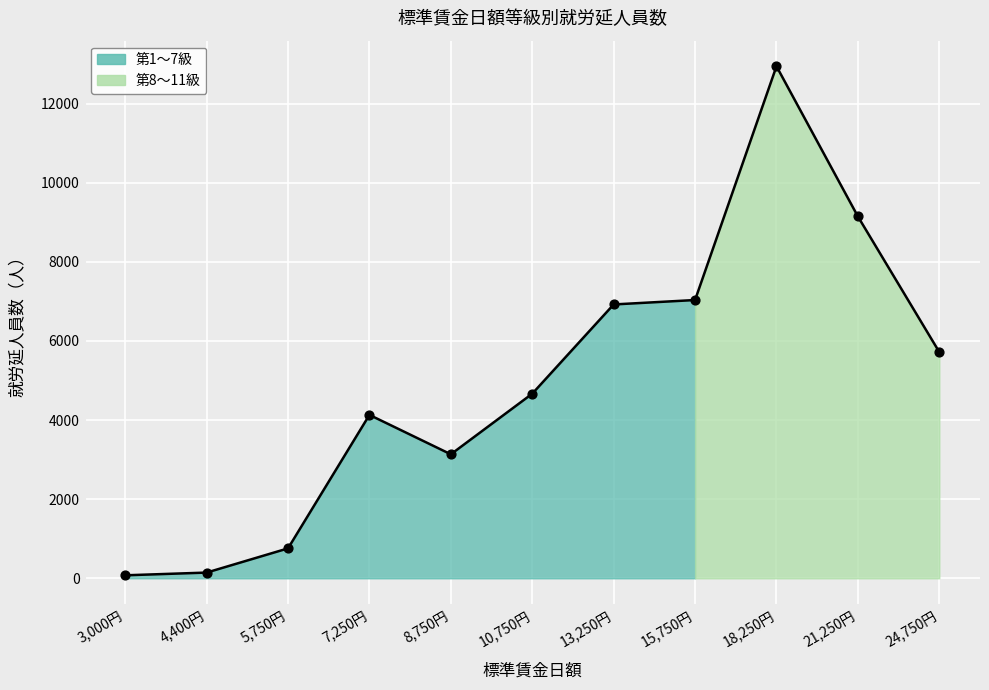

Between 21,250円 and 7,250円, which is larger?

21,250円